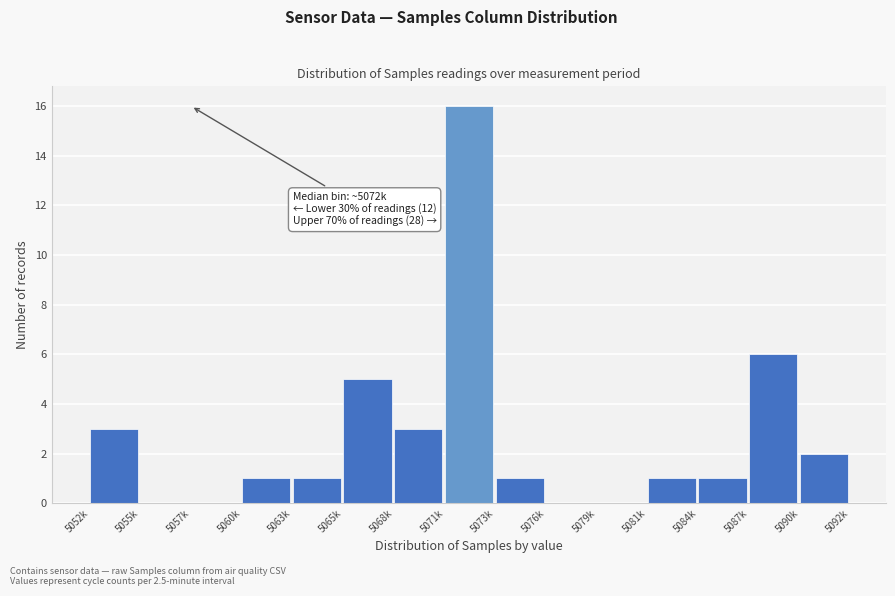

Reading left to right, list all the values displayed in this chart.

5052k=3	5055k=0	5057k=0	5060k=1	5063k=1	5065k=5	5068k=3	5071k=16	5073k=1	5076k=0	5079k=0	5081k=1	5084k=1	5087k=6	5090k=2